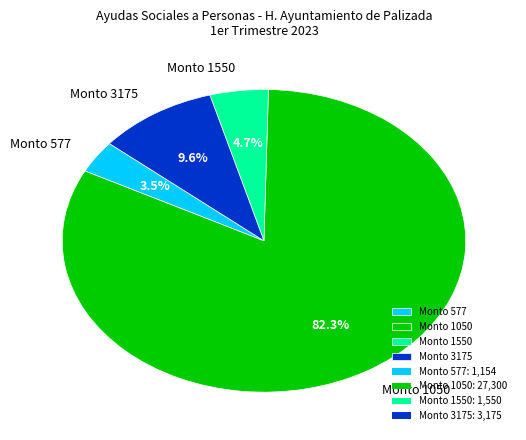

What is the largest slice in the pie chart?

Monto 1050